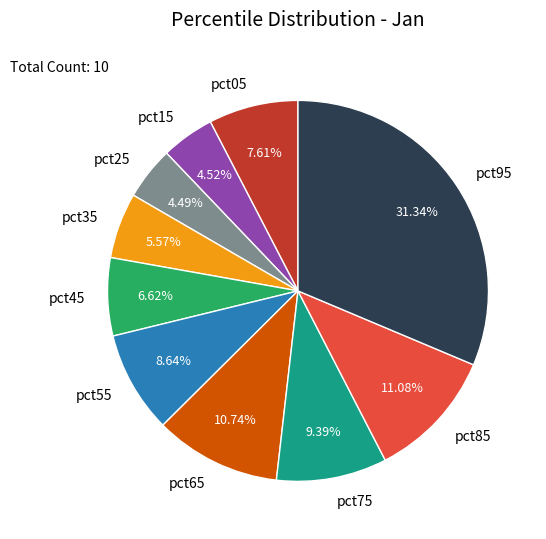

Is there any slice that represents more than half of the pie?

No